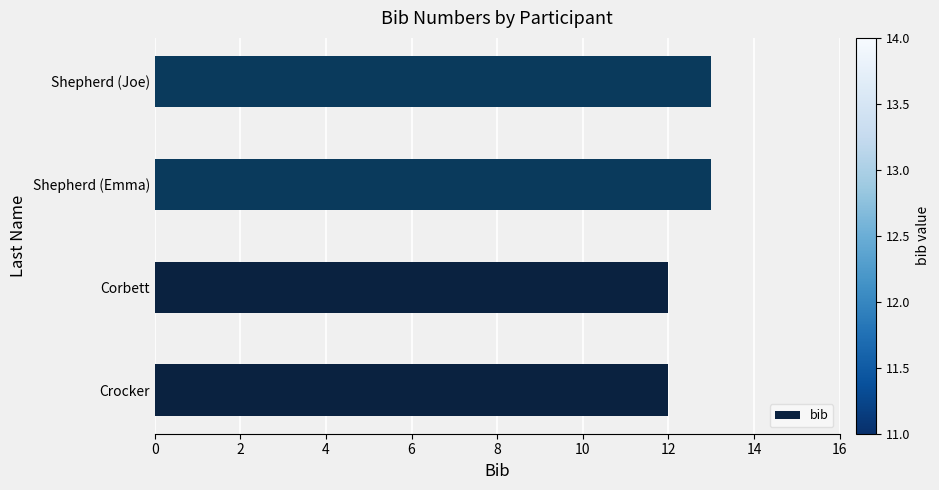

What is the sum of the values at Corbett and Shepherd (Joe)?

25